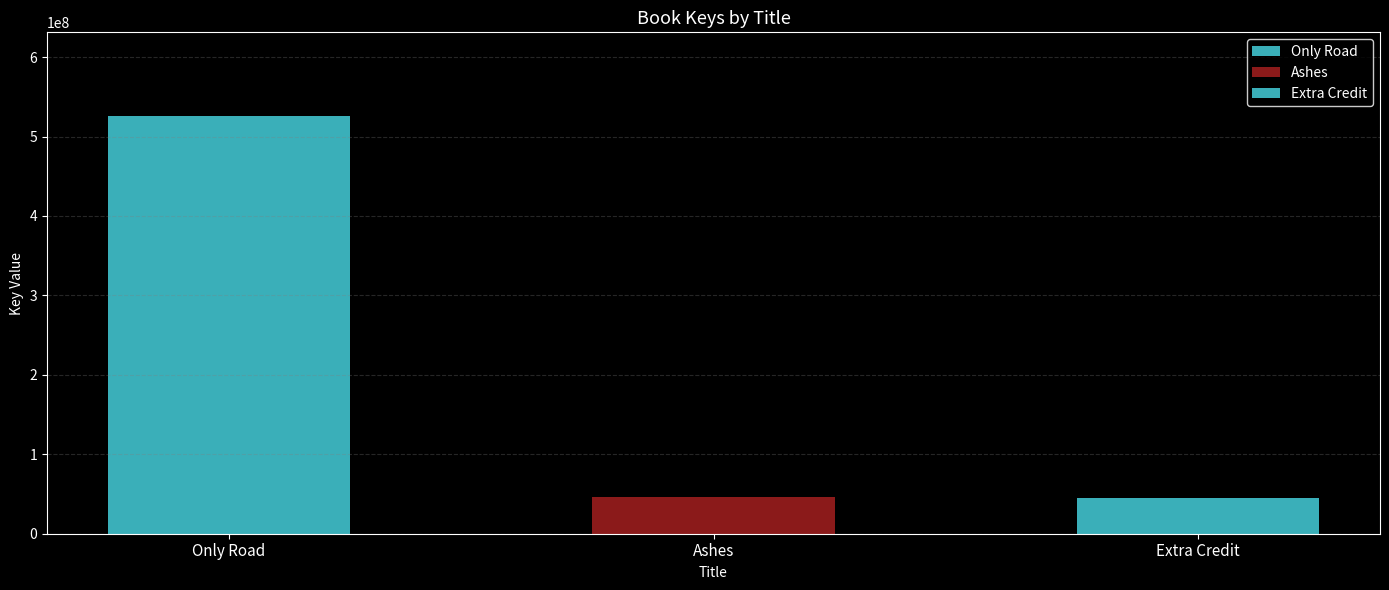

How many bars are there in total?

3